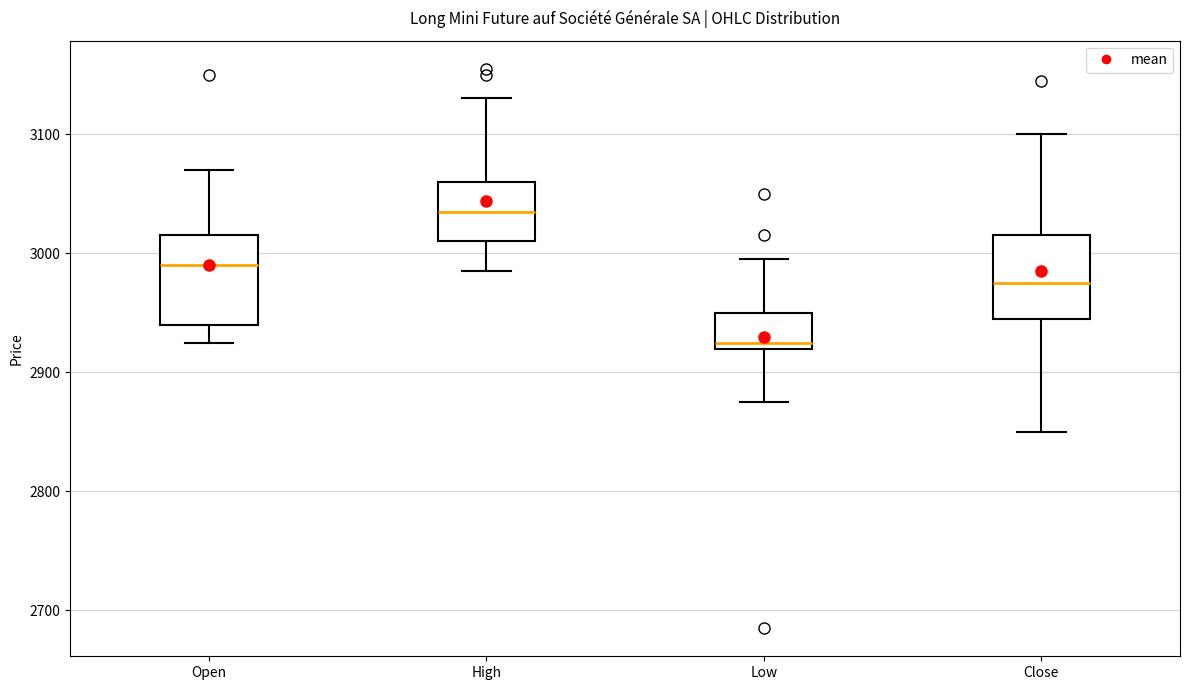

Reading left to right, read every box against the y-axis: the position of its median line, the range the box covers, and the ends of its whiskers. The values are not printed on the chart, so give them approximately, as read against the axis.

Open: median 2990, box 2940 to 3020, whiskers 2930 to 3070
High: median 3040, box 3010 to 3060, whiskers 2990 to 3130
Low: median 2930, box 2920 to 2950, whiskers 2880 to 3000
Close: median 2980, box 2950 to 3020, whiskers 2850 to 3100